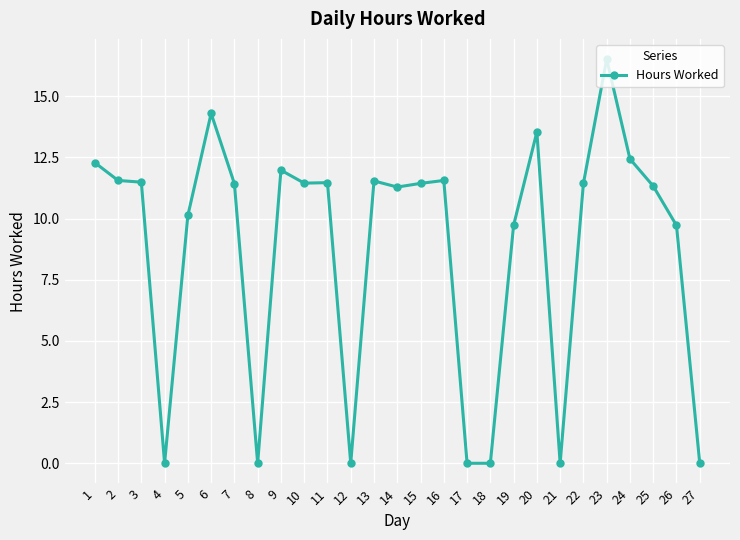

At which label does the data first exceed 11?

1